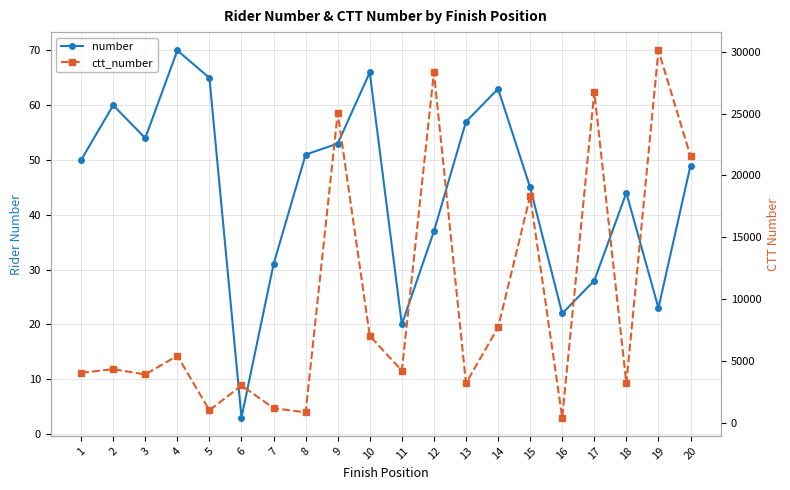

List the series in order of their peak value, highest first.

ctt_number, number